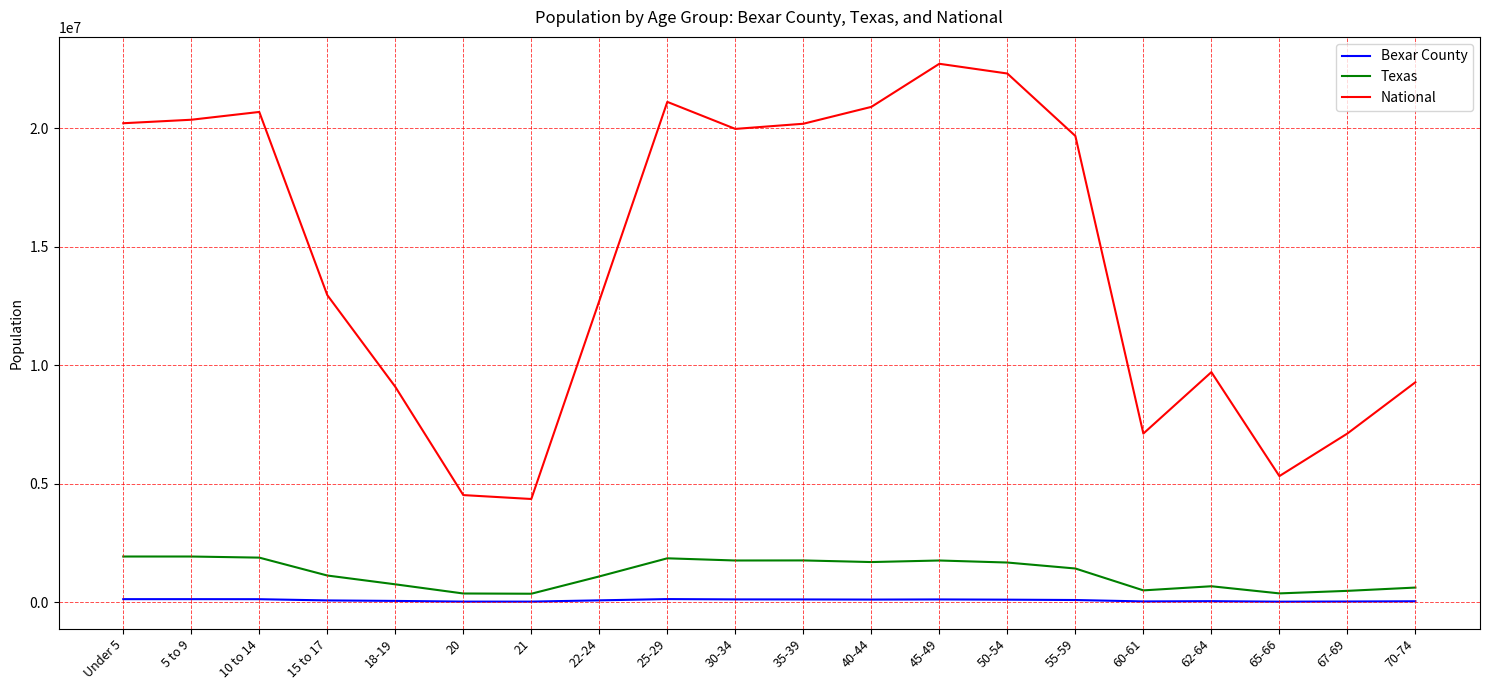

What is the minimum value for Texas?

359015